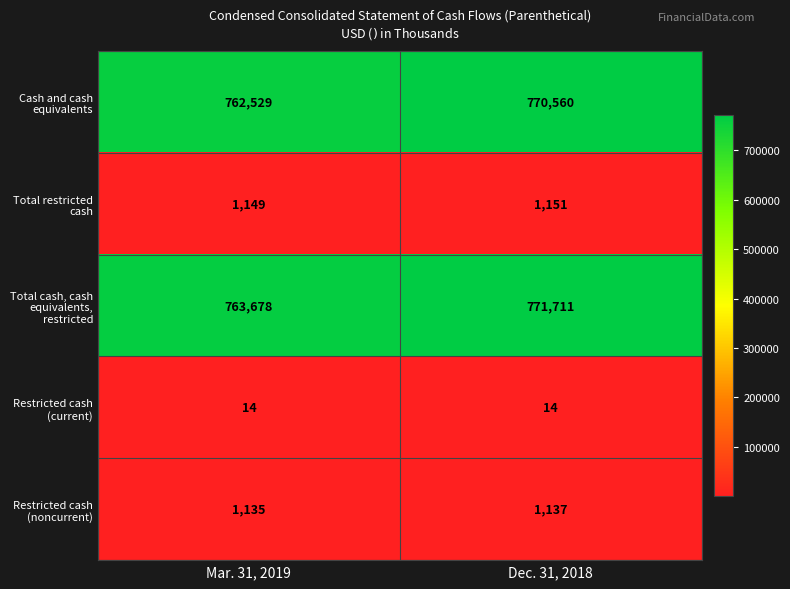

Which series changed the most between Mar. 31, 2019 and Dec. 31, 2018?

Total cash, cash equivalents, restricted